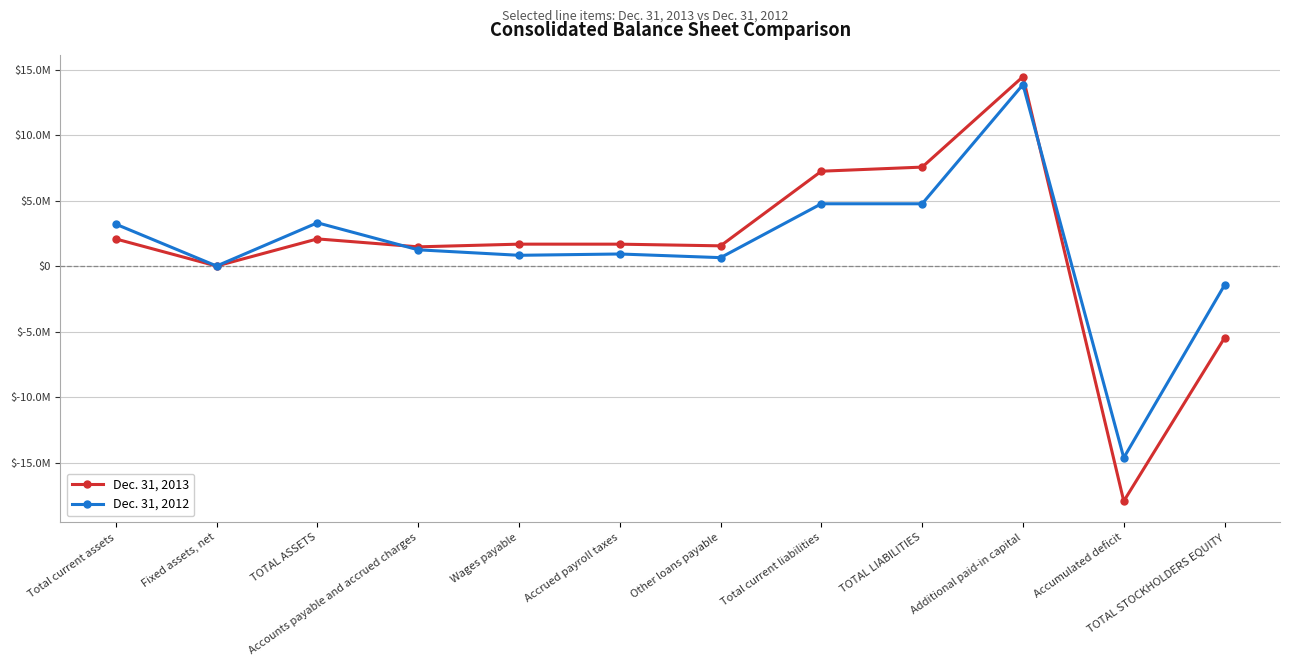

What is the value of the Dec. 31, 2013 point at the 11th from the left?

-17939881